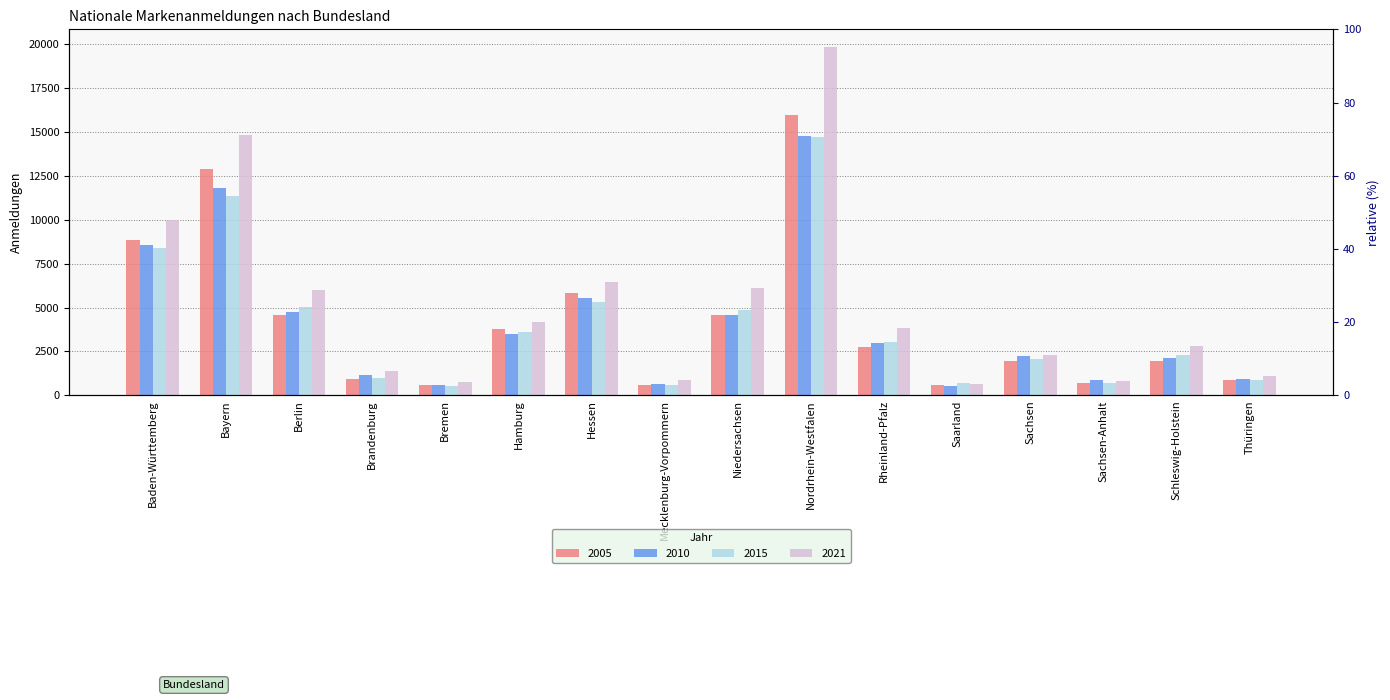

What is the sum of the 2015 values at Berlin and Baden-Württemberg?

13463